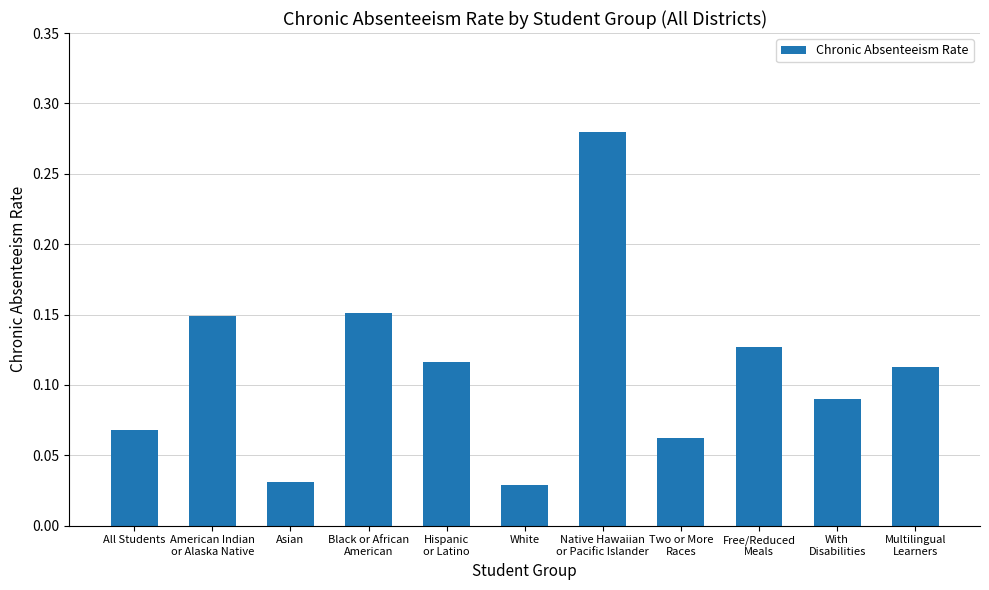

Between With
Disabilities and American Indian
or Alaska Native, which is larger?

American Indian
or Alaska Native